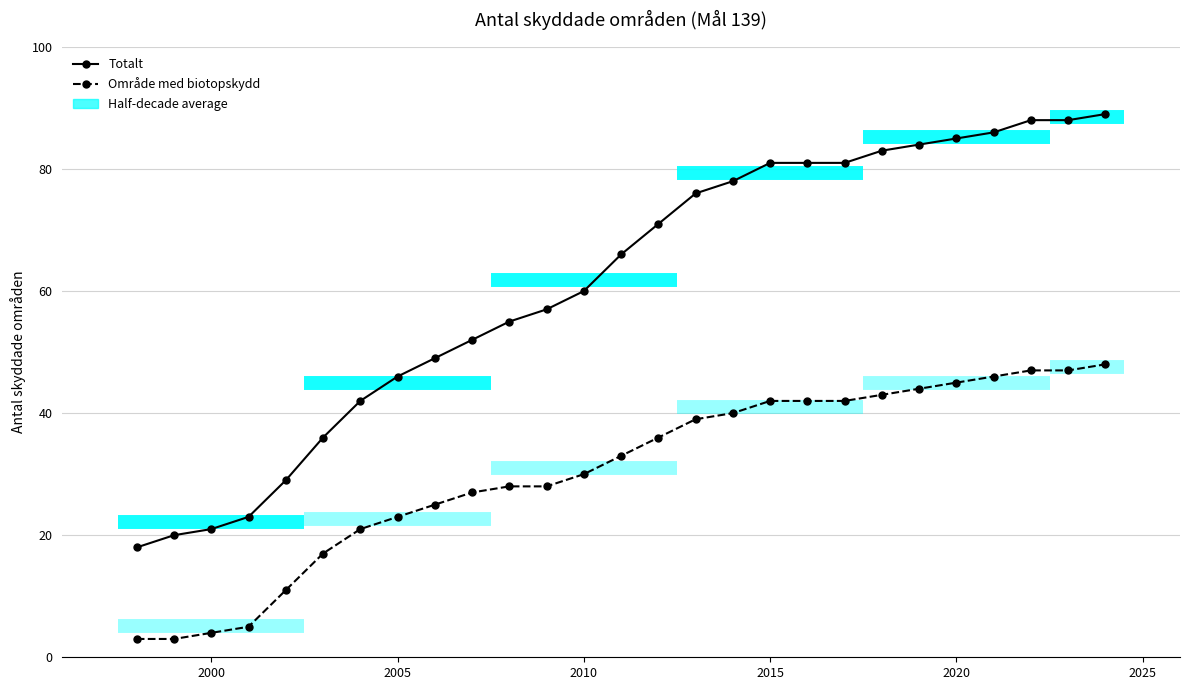

Which series has the largest total across all categories?

Totalt